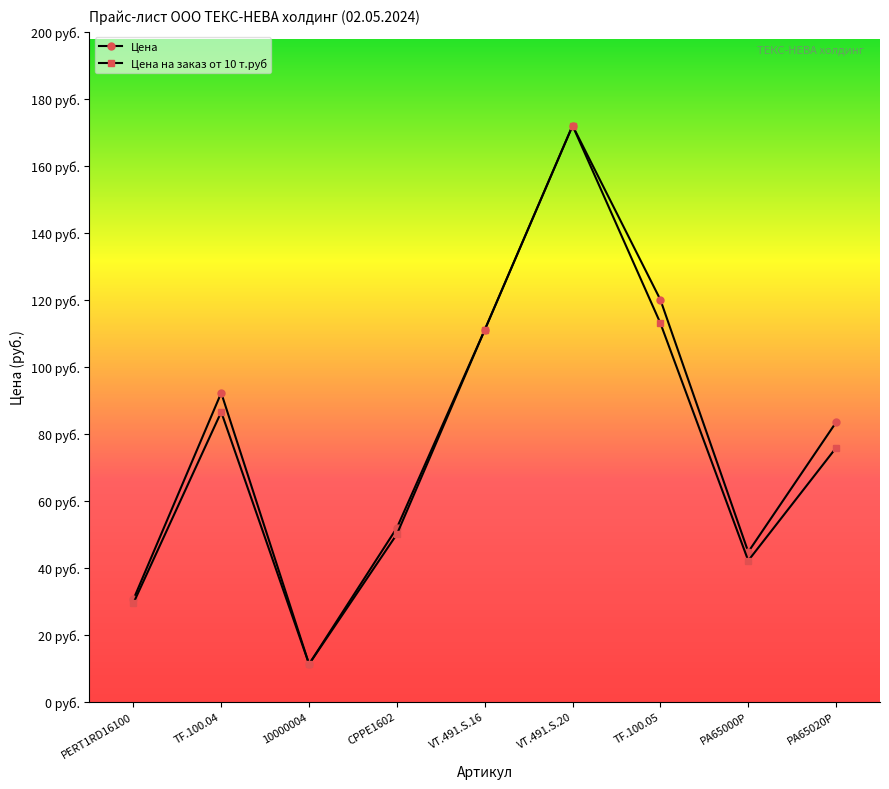

Is this an area chart (filled region under the line)?

No